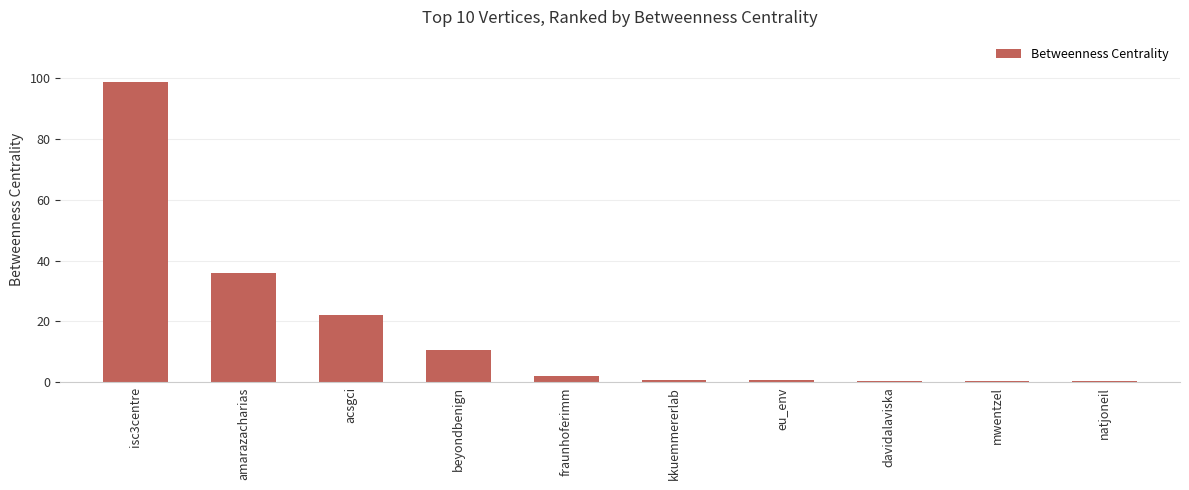

Are the bars horizontal?

No